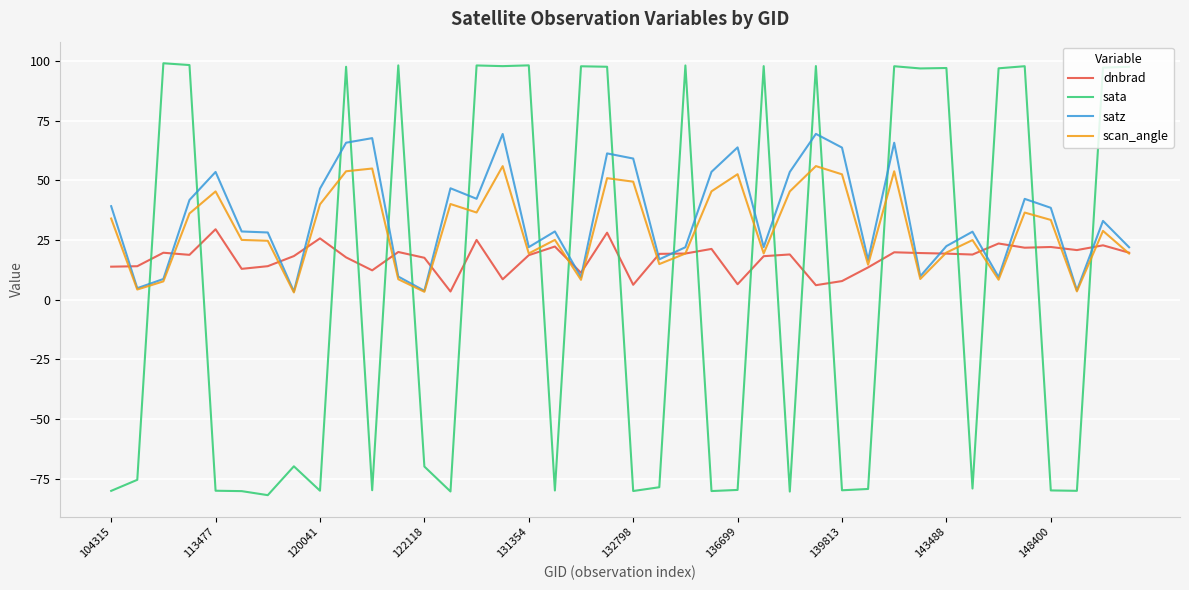

Rank the series by their maximum value, from highest to lowest.

sata, satz, scan_angle, dnbrad